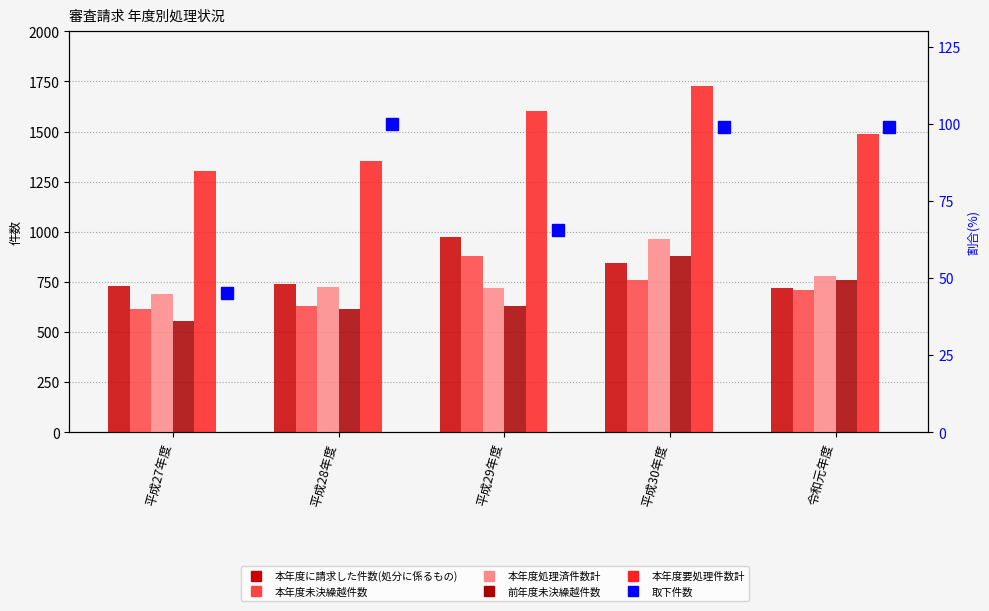

What is the difference between the maximum and second lowest values in the 本年度要処理件数計 series?

372.0